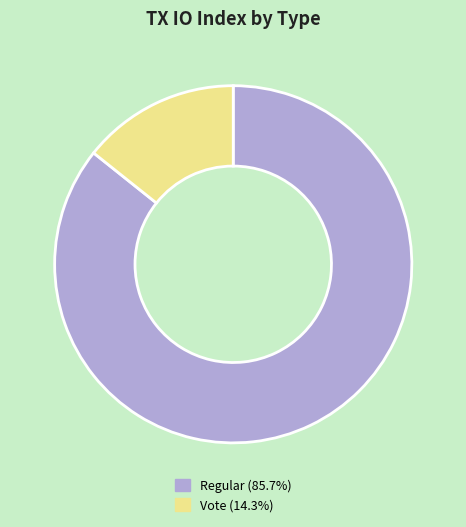

Count the number of slices in the pie.

2